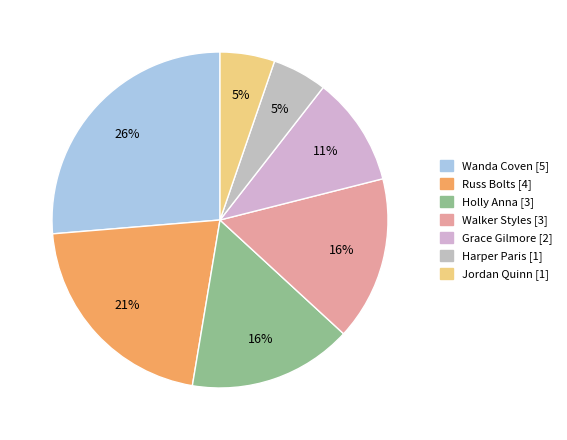

What percentage is NOT represented by Walker Styles?

84.2%